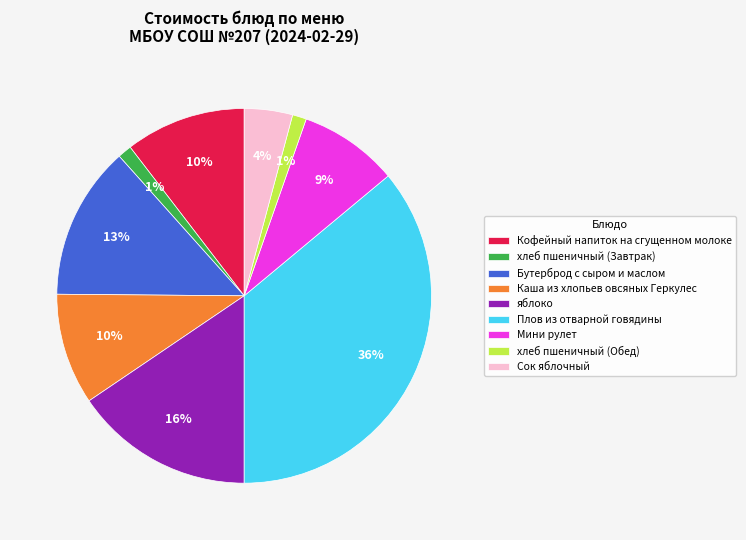

Is there a majority slice in this chart?

No